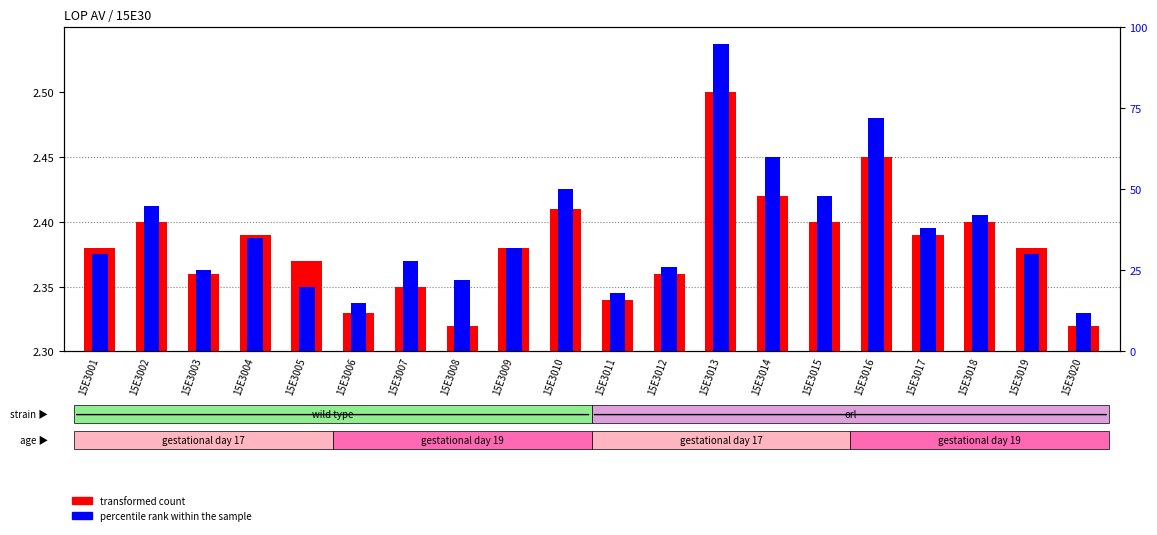

What are all the series names shown in the legend?

transformed count, percentile rank within the sample